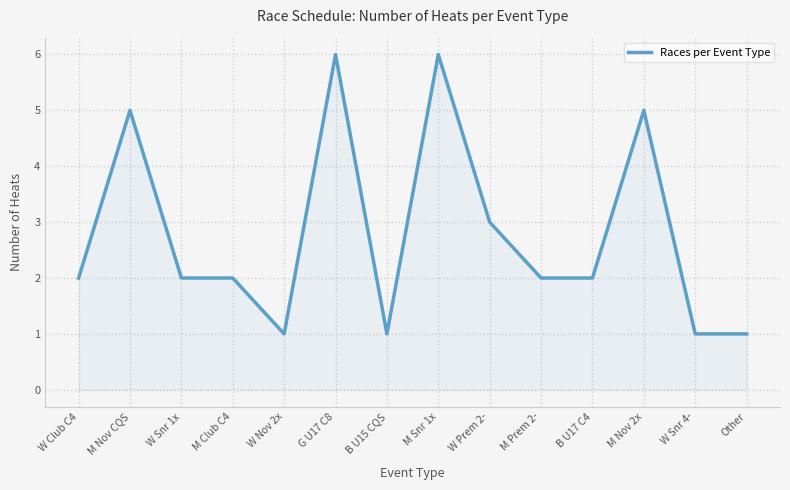

Between M Club C4 and M Snr 1x, which is larger?

M Snr 1x